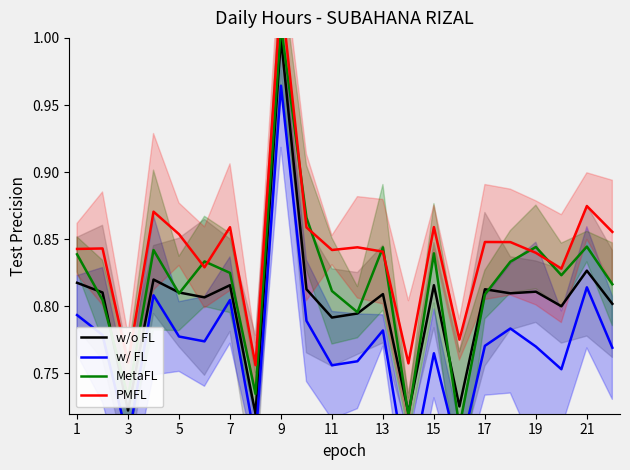

The MetaFL series shows 0.2 at 17. True or false?

False